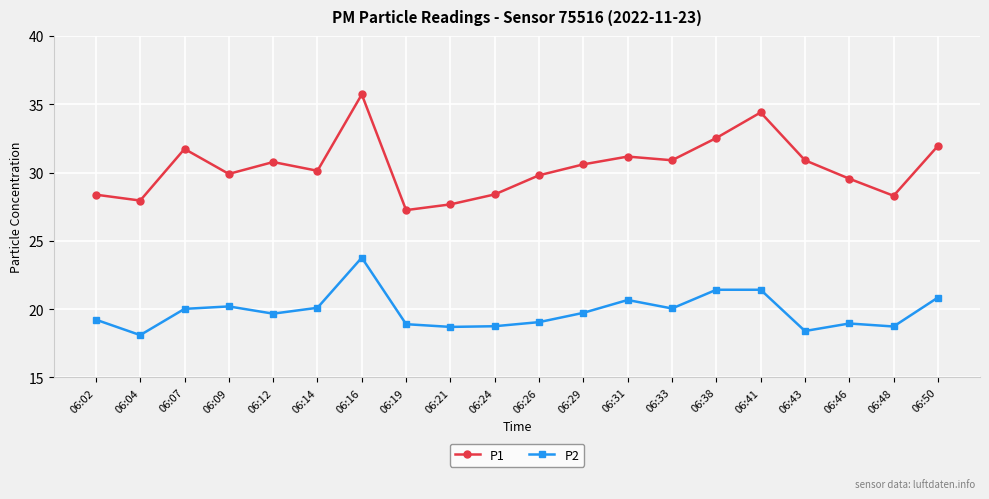

What is the average value of the P1 series?

30.4